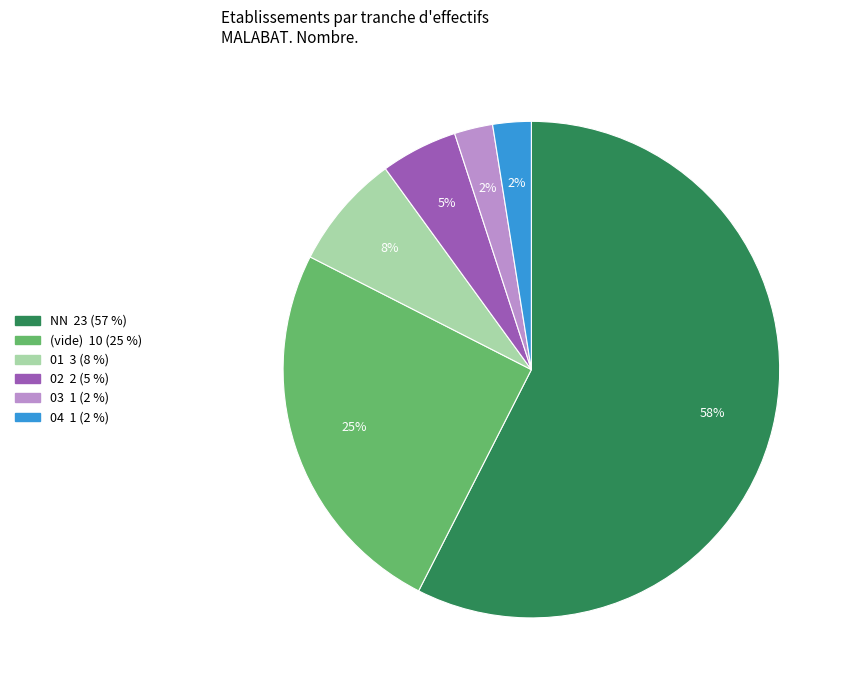

Is there a majority slice in this chart?

Yes